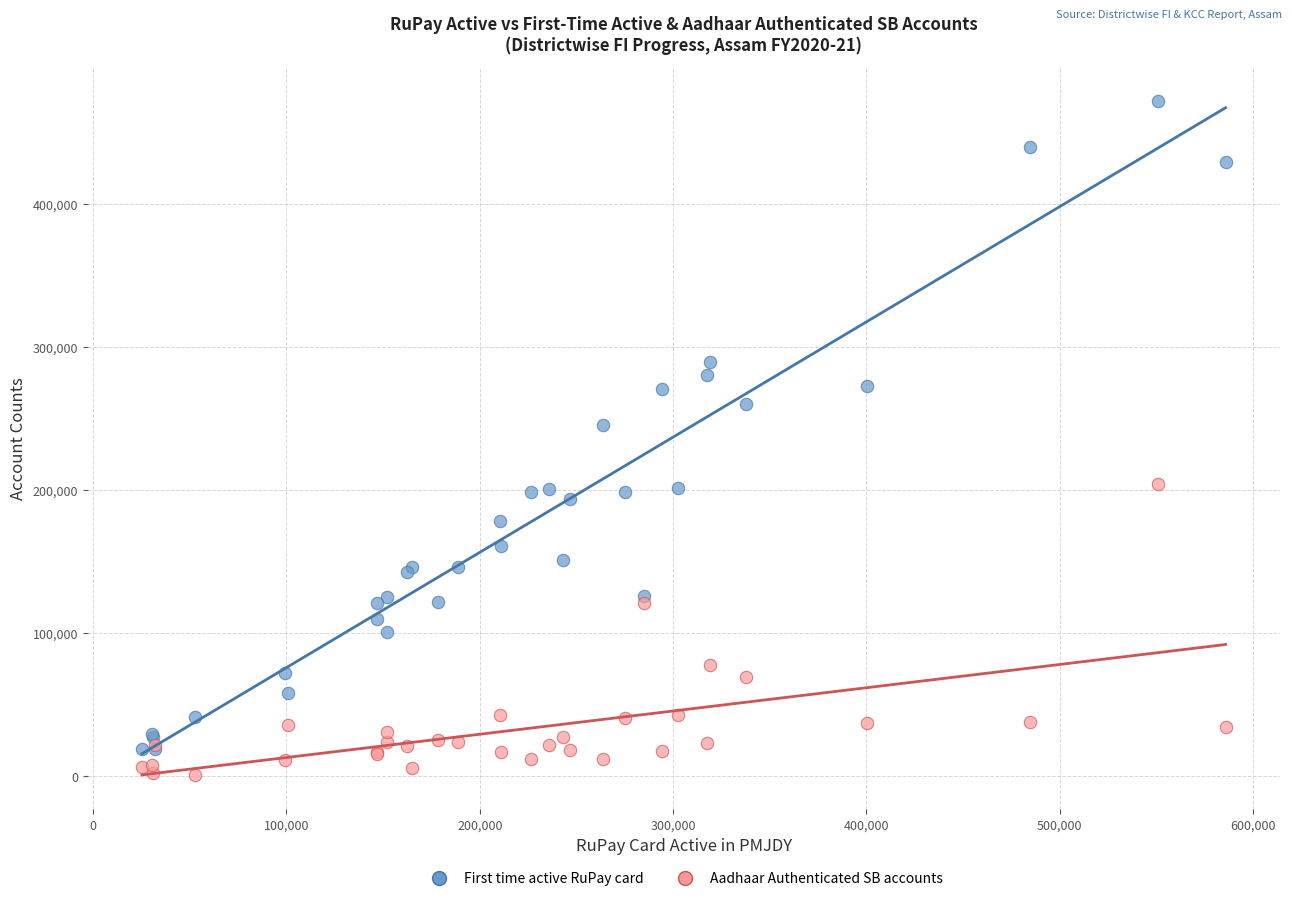

Across all series, what Y value is closest to 236336?

245740